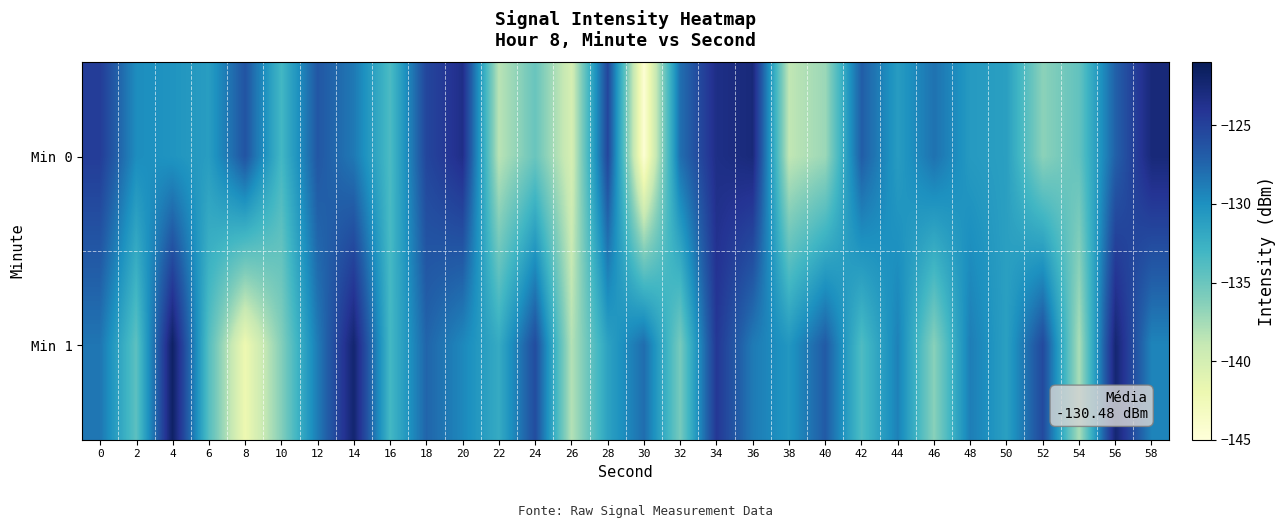

Between 22 and 26, which series saw the biggest shift?

Min 1